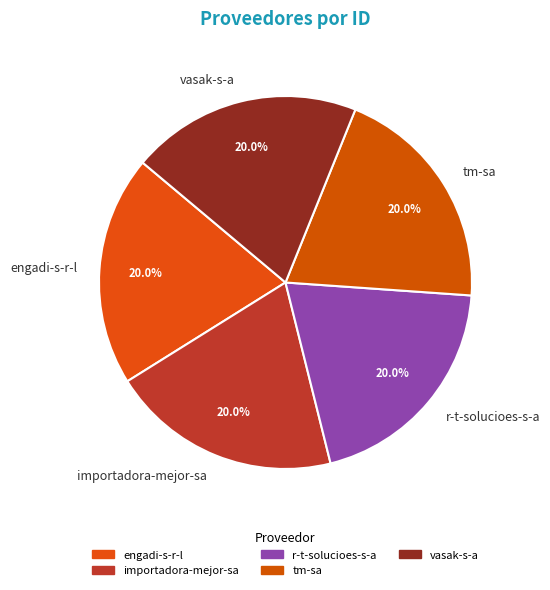

To the nearest percent, what is the average slice percentage?

20%